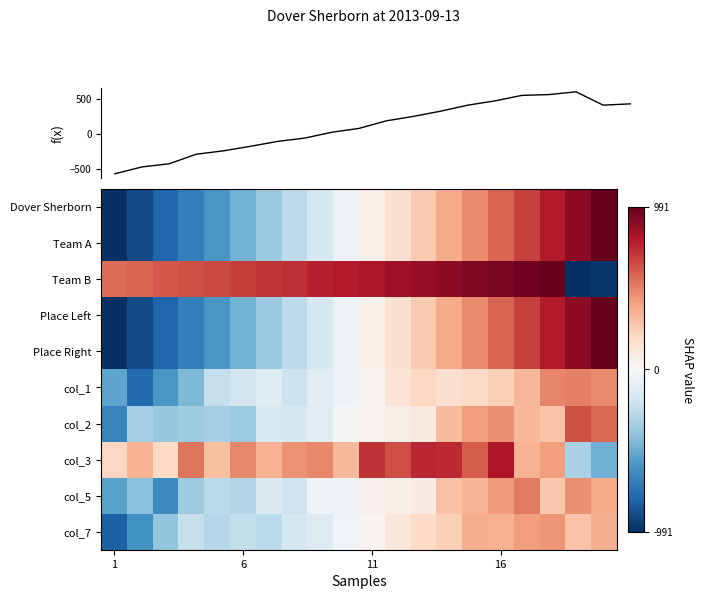

How many values in Place Left are below zero?

10